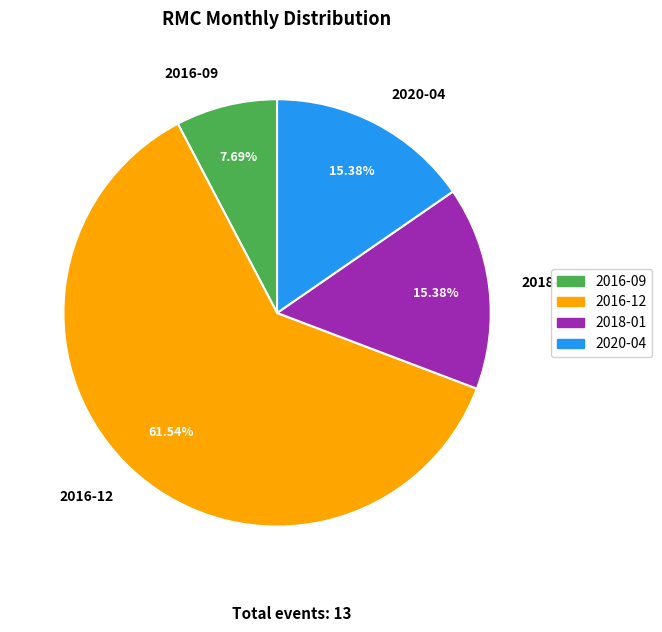

To the nearest percent, what is the average slice percentage?

25%